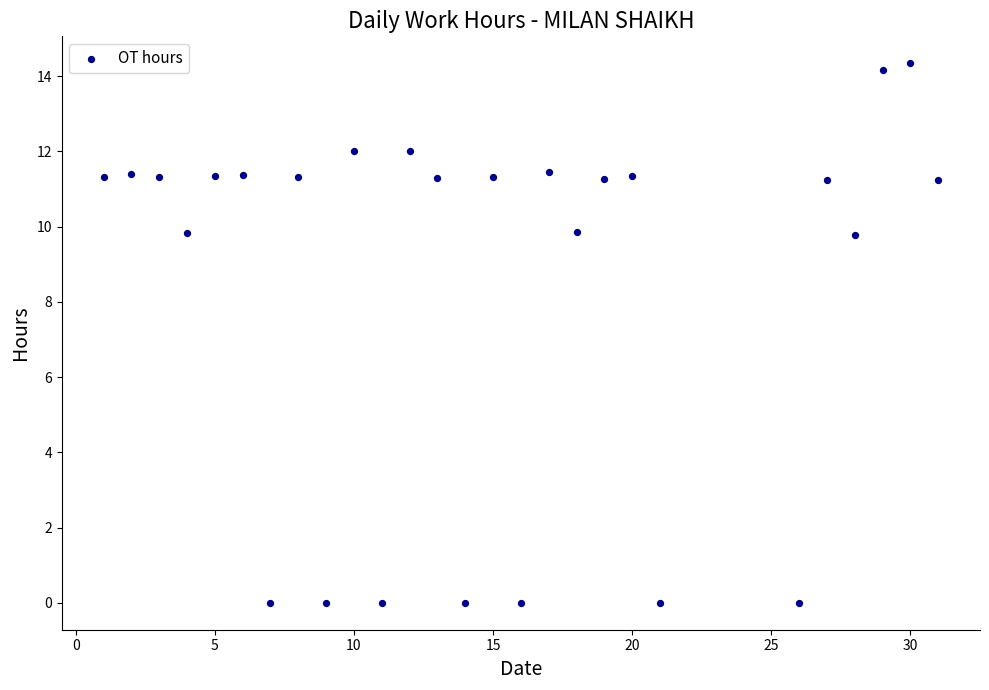

What is the range of Y values (max minus min)?

14.3